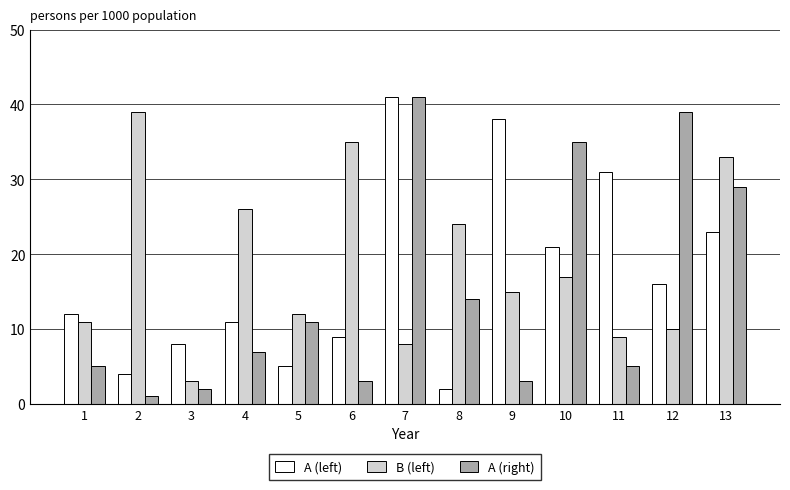

What is the value of the B (left) bar at the 5th from the left?

12